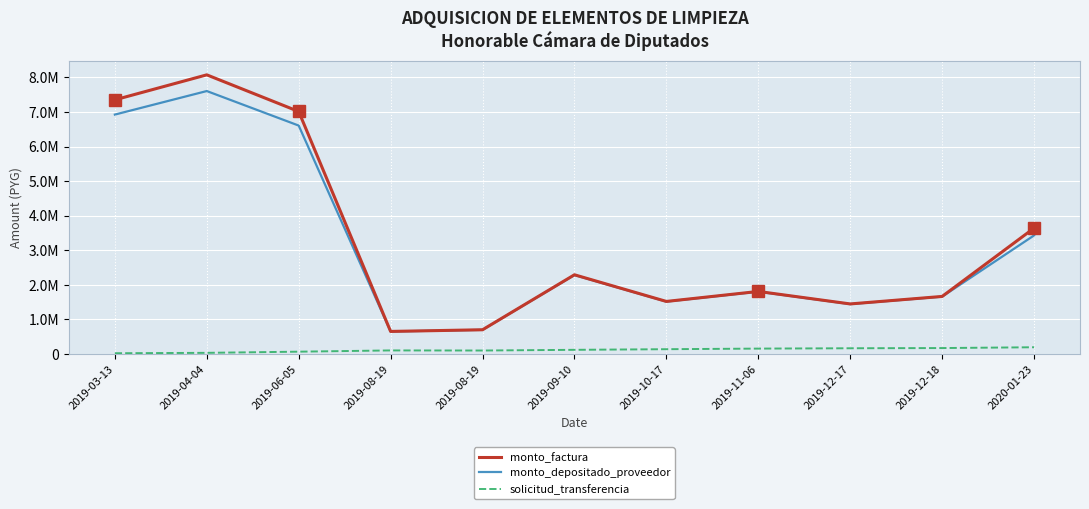

Does the chart display data point markers on the line(s)?

No